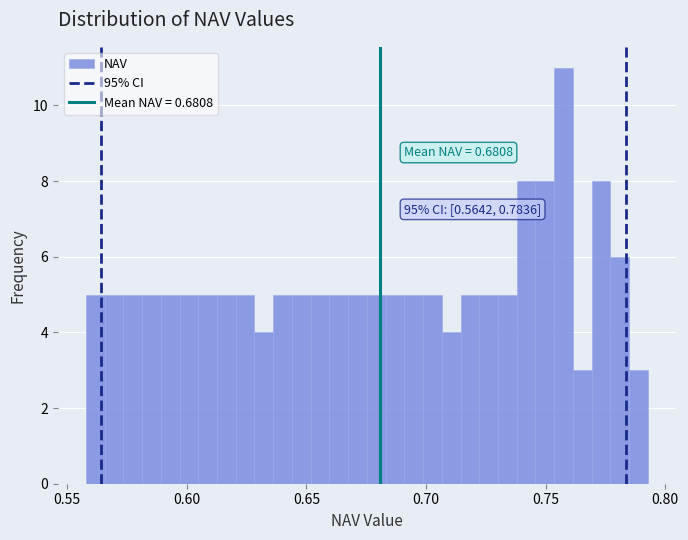

Around what value on the x-axis is the tallest bar? Give the approximate position of its centre, as read against the axis.

0.760